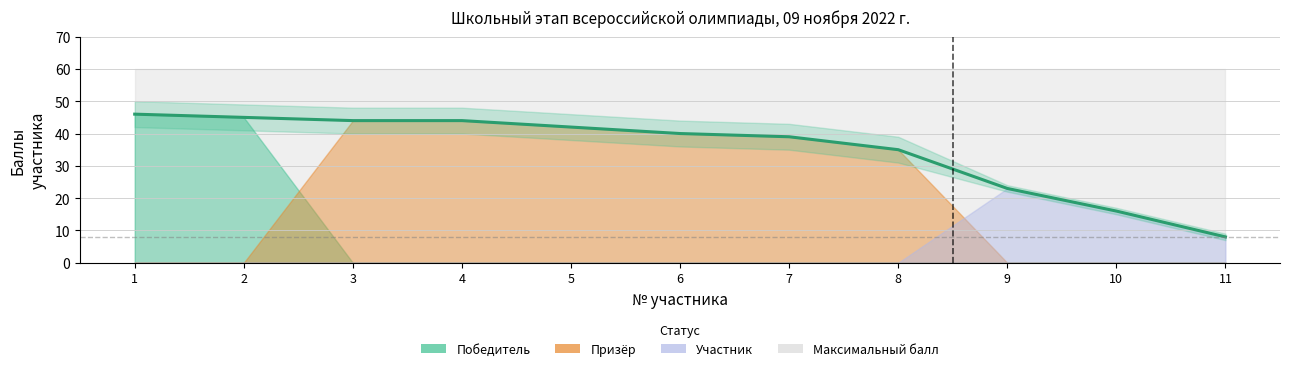

List the labels in order of value, smallest first.

11, 10, 9, 8, 7, 6, 5, 3, 4, 2, 1